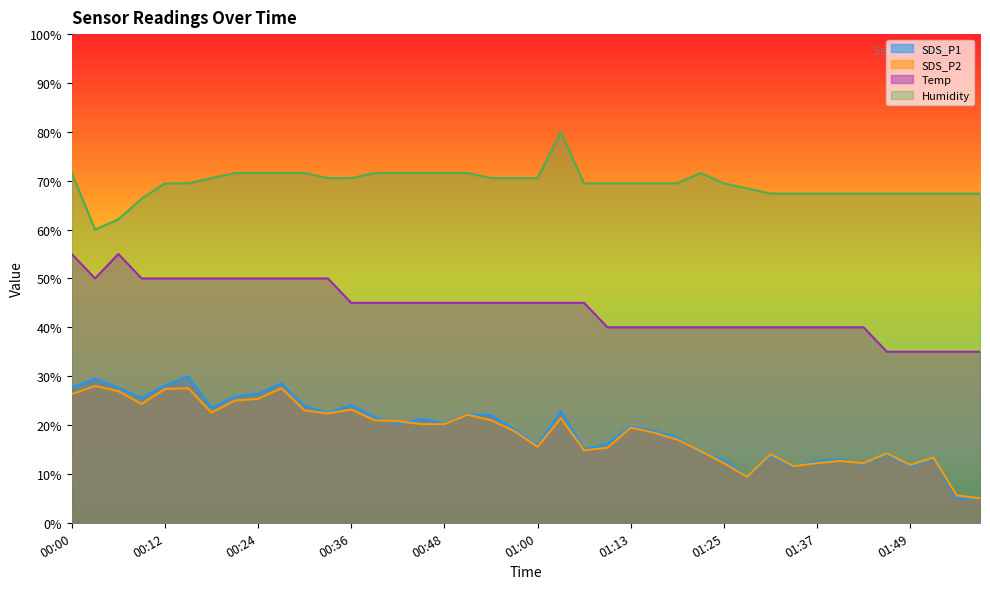

What is the average value of the SDS_P2 series?

18.6